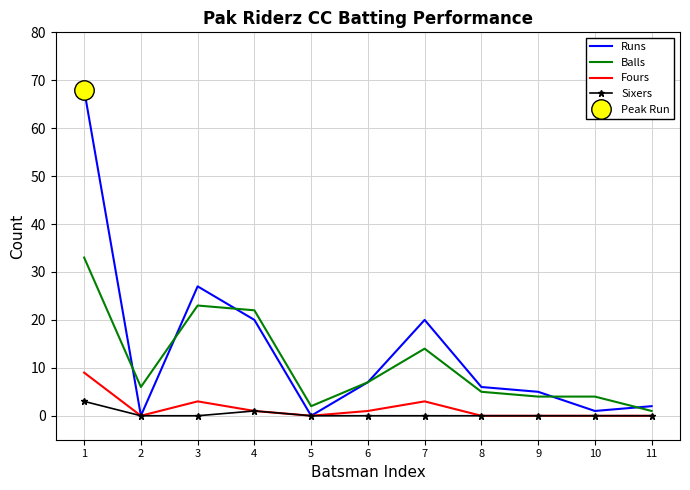

What is the value of the Runs point at the 8th from the left?

6